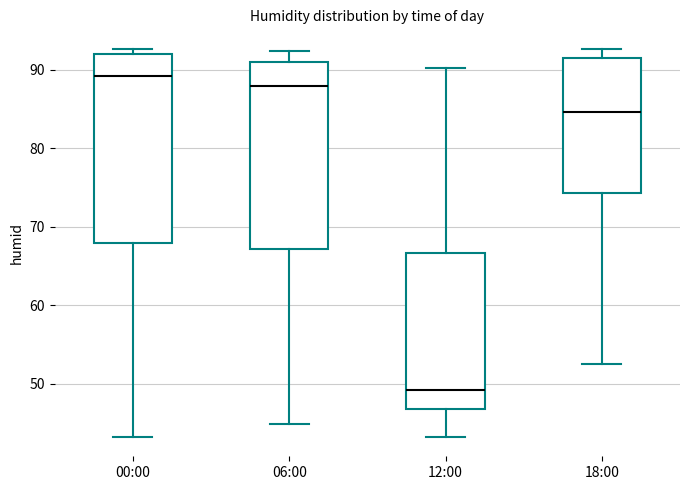

Where does the upper whisker of the box for 12:00 end on the y-axis? The values are not printed on the chart, so give them approximately, as read against the axis.

90